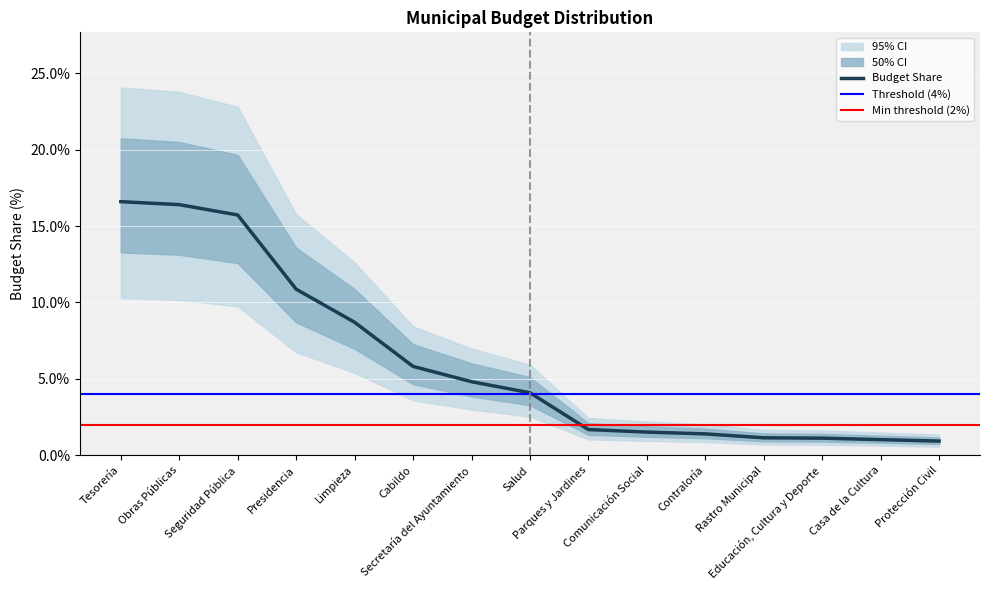

True or false: the data shows 0.0 at Rastro Municipal.

False